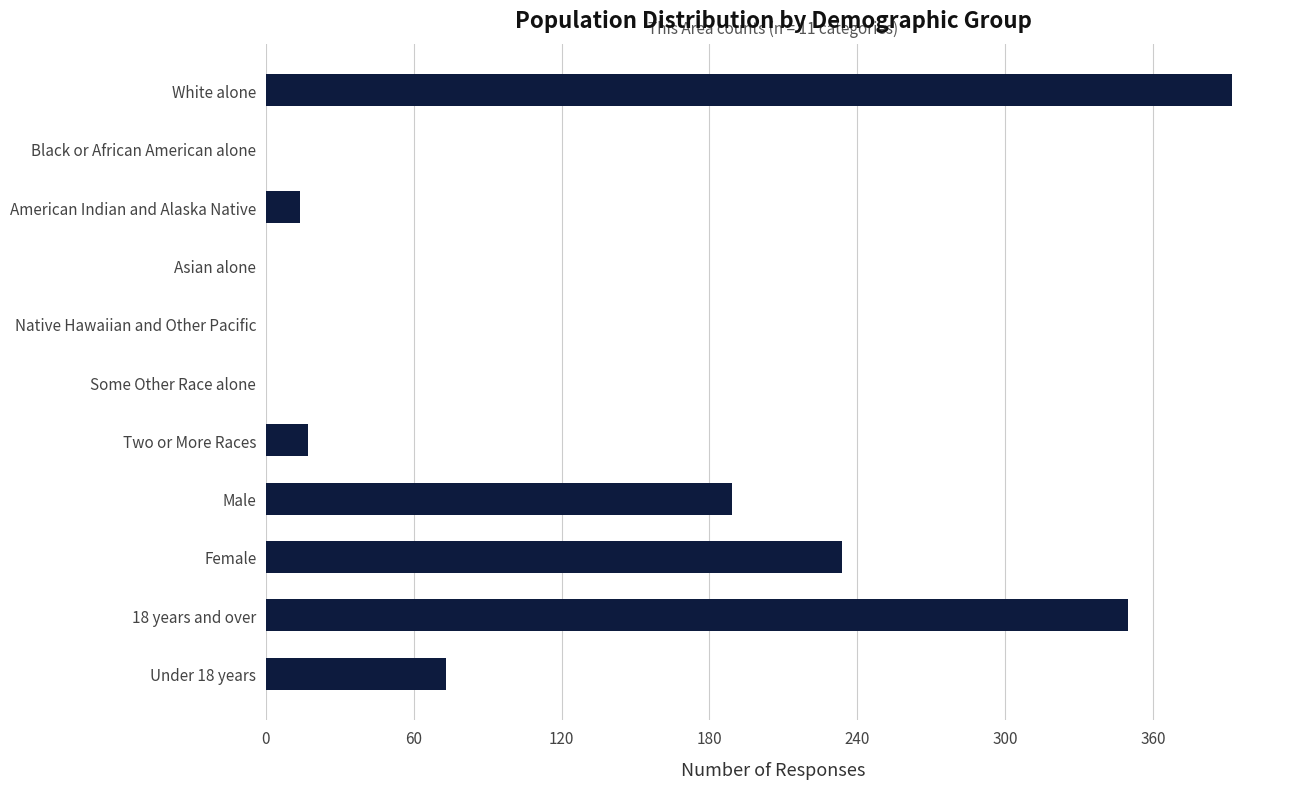

What is the sum of the values at Male and Some Other Race alone?

189